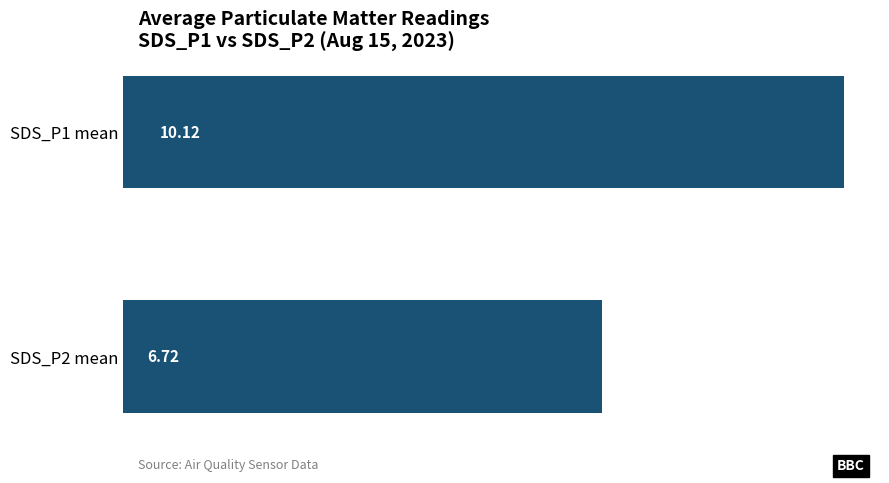

List the labels in order of value, smallest first.

SDS_P2 mean, SDS_P1 mean